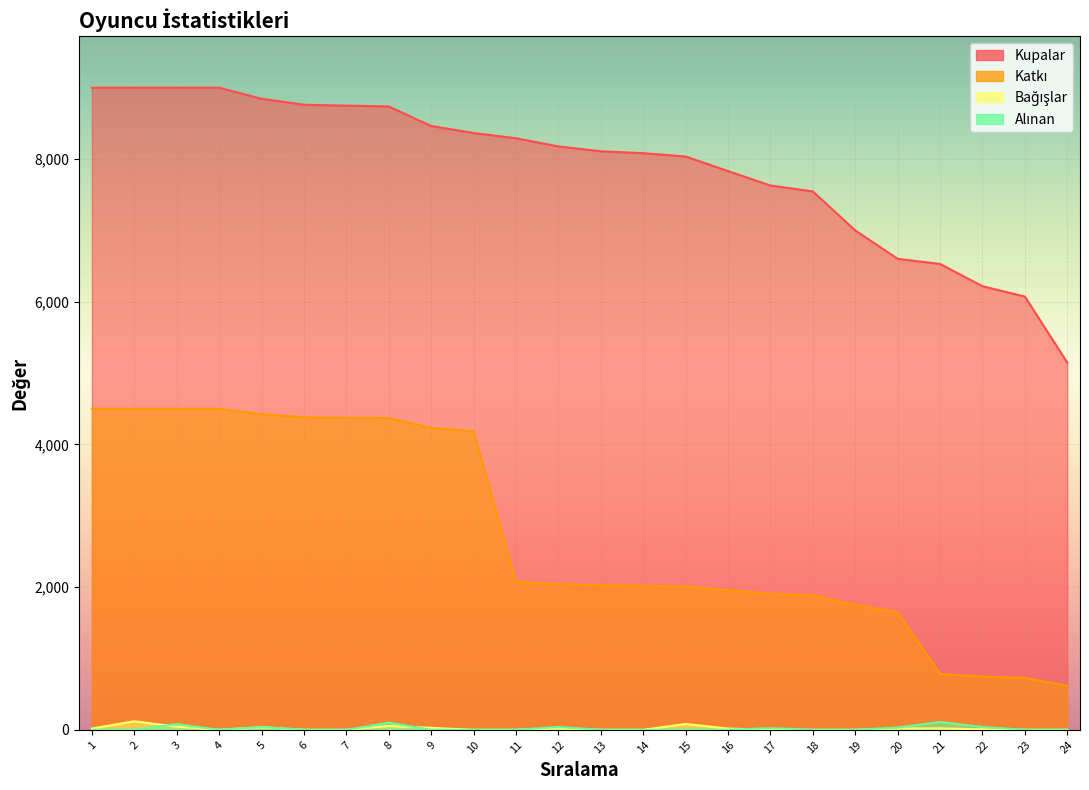

True or false: Bağışlar has more than 0 points higher than both neighbors.

True